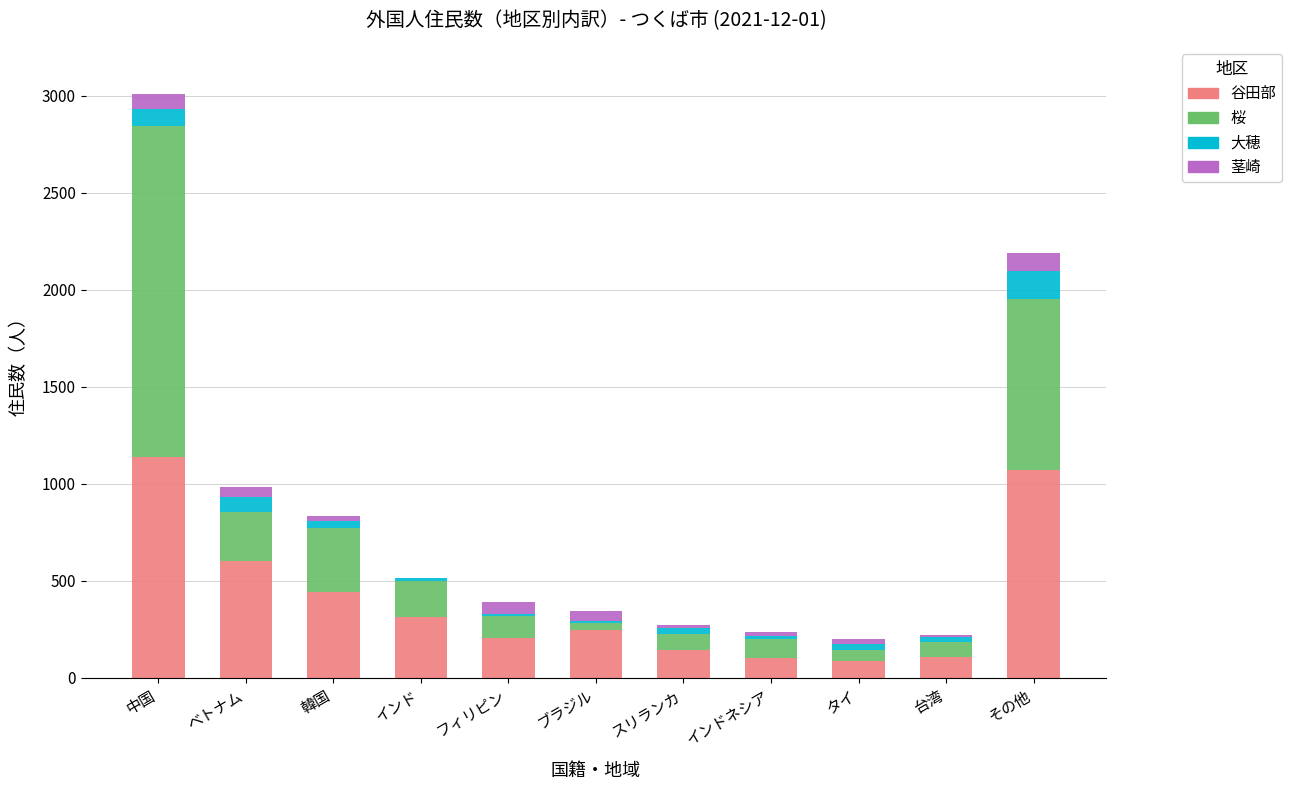

What are all the series names shown in the legend?

谷田部, 桜, 大穂, 茎崎